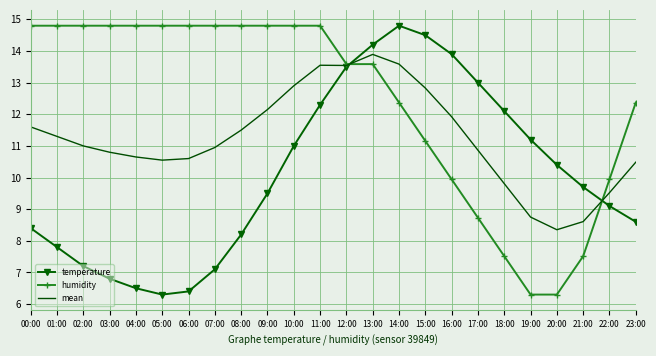

What is the total value across all series at 10:00?

38.7